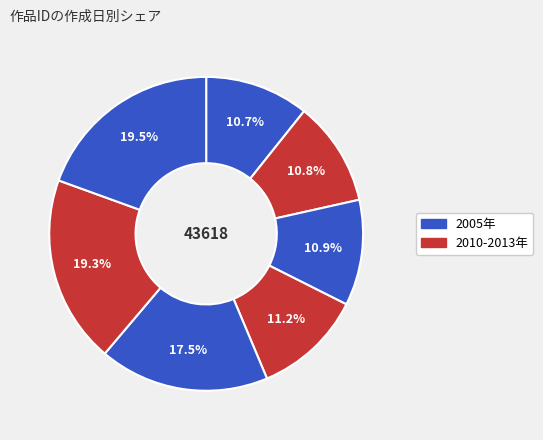

Count the number of slices in the pie.

7